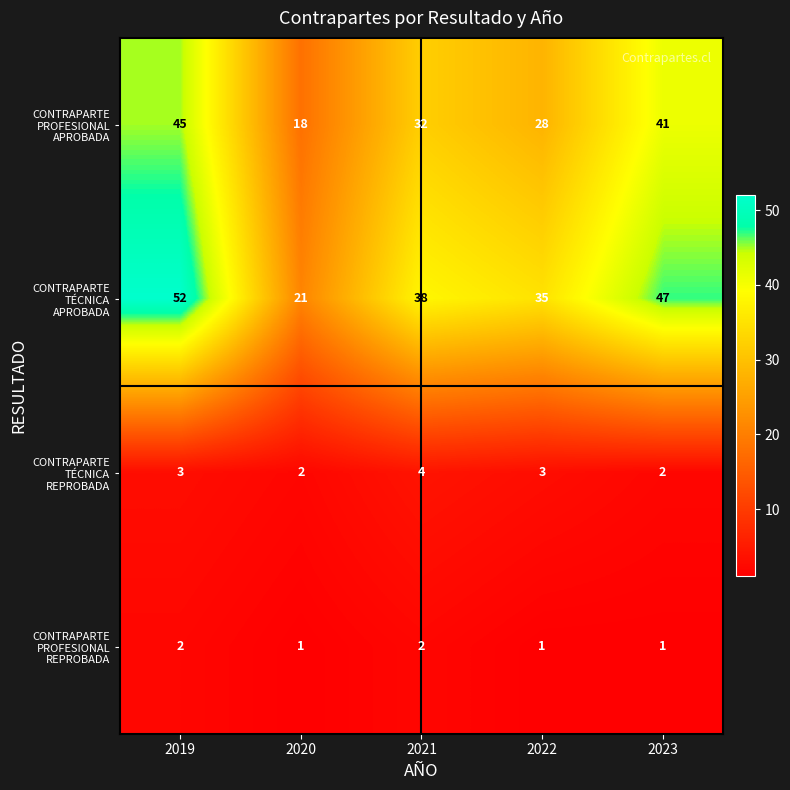

At how many categories does at least one series exceed 5?

5